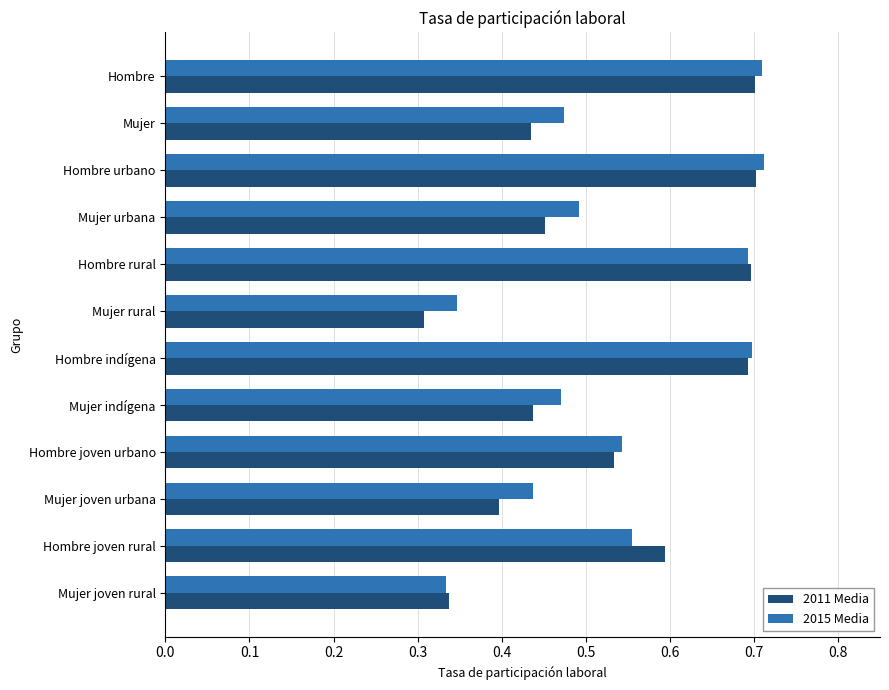

Is the value of 2011 Media at Mujer rural greater than the value of 2015 Media at Mujer rural?

No